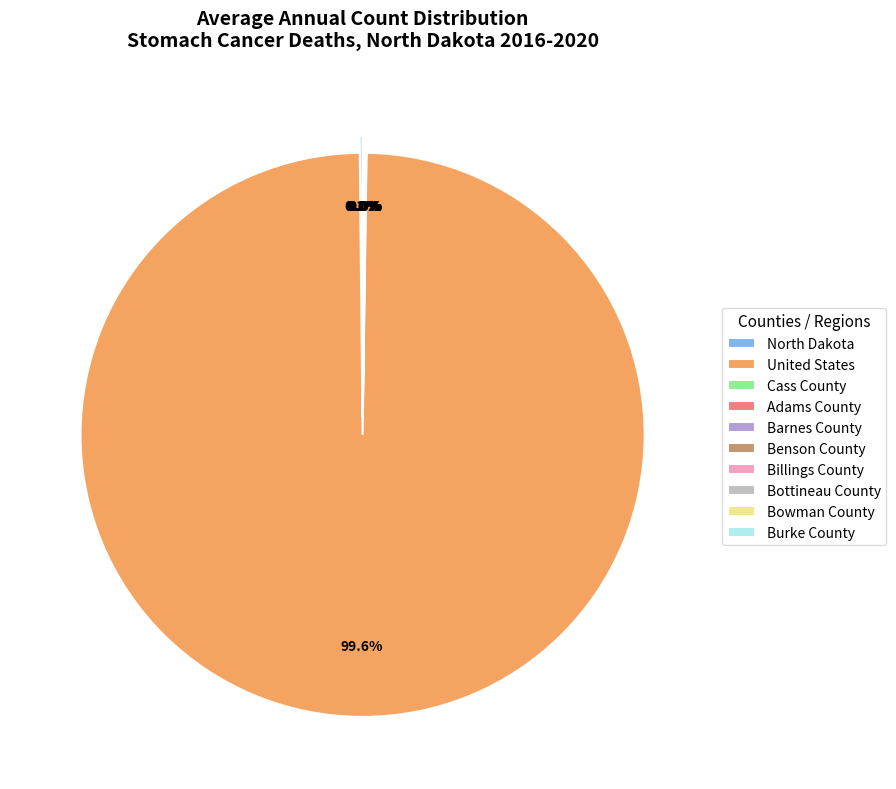

What is the largest slice in the pie chart?

United States